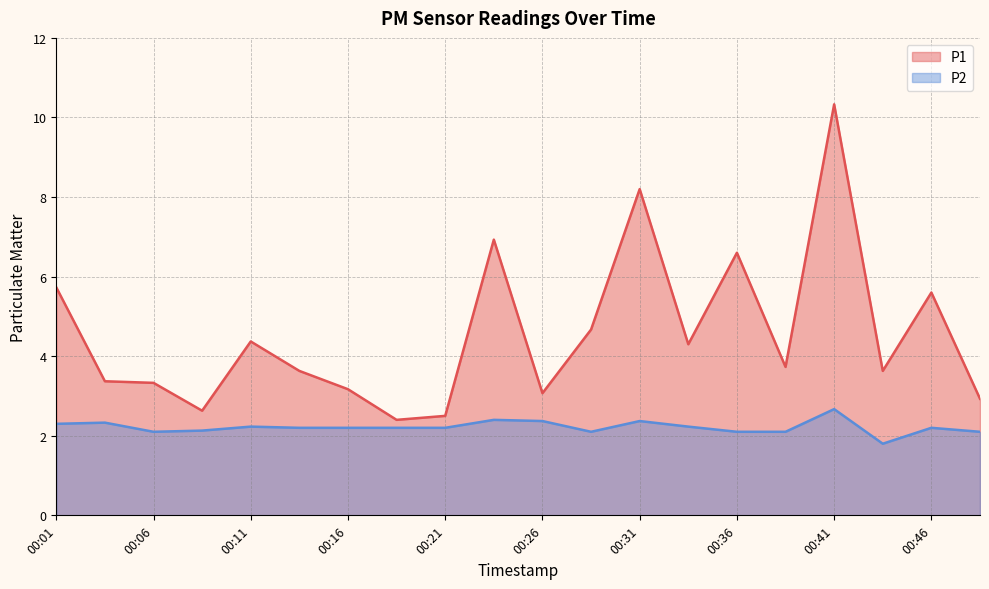

What is the value of the P2 point at the 2nd from the left?

2.3